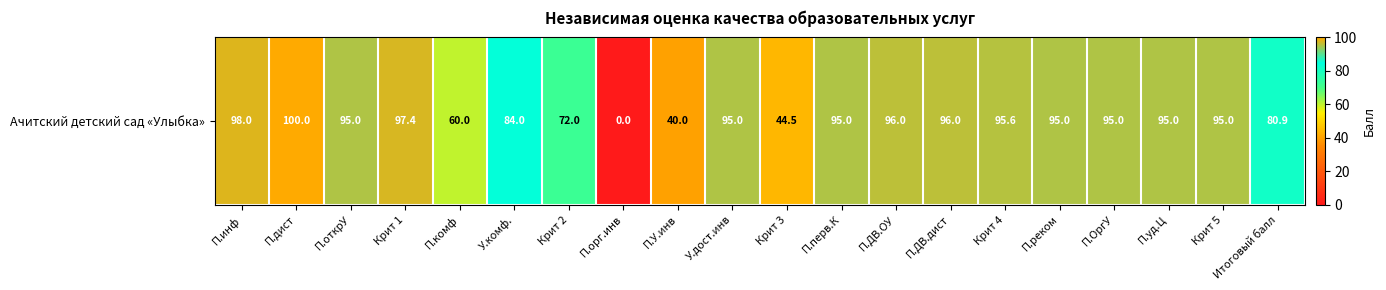

Which category has the lowest value across all series?

П.орг.инв